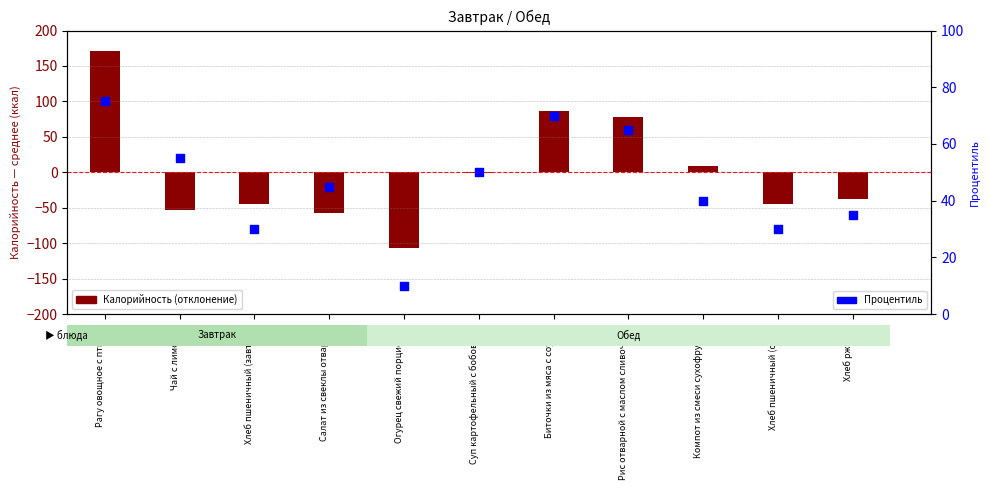

At how many categories does at least one series exceed -71?

11